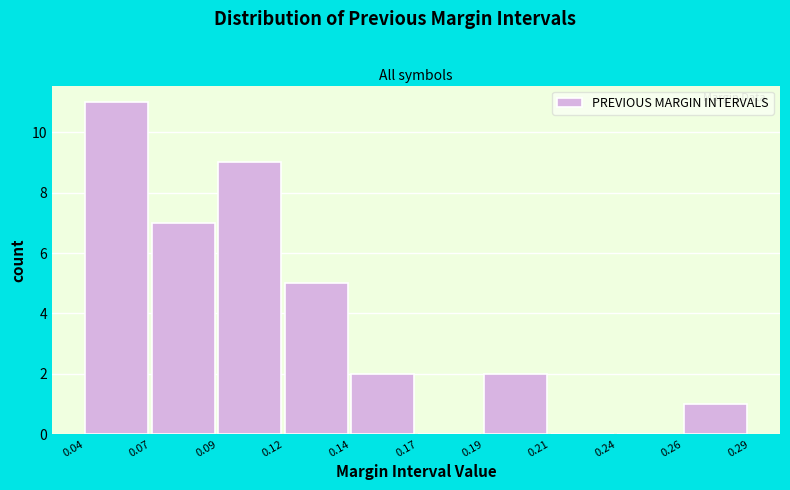

Reading left to right, what are all the values shown in this chart?

0.04=11	0.07=7	0.09=9	0.12=5	0.14=2	0.17=0	0.19=2	0.21=0	0.24=0	0.26=1